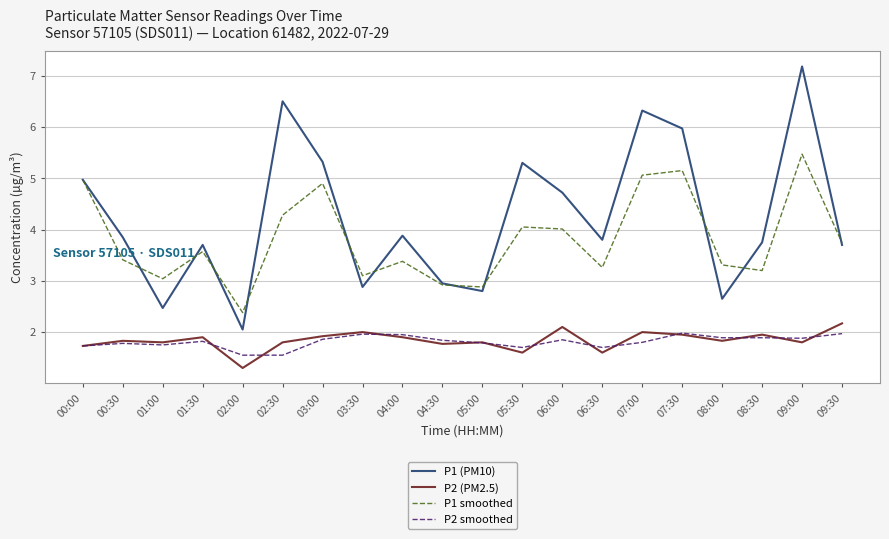

True or false: P1 smoothed and P2 smoothed intersect in this chart.

False